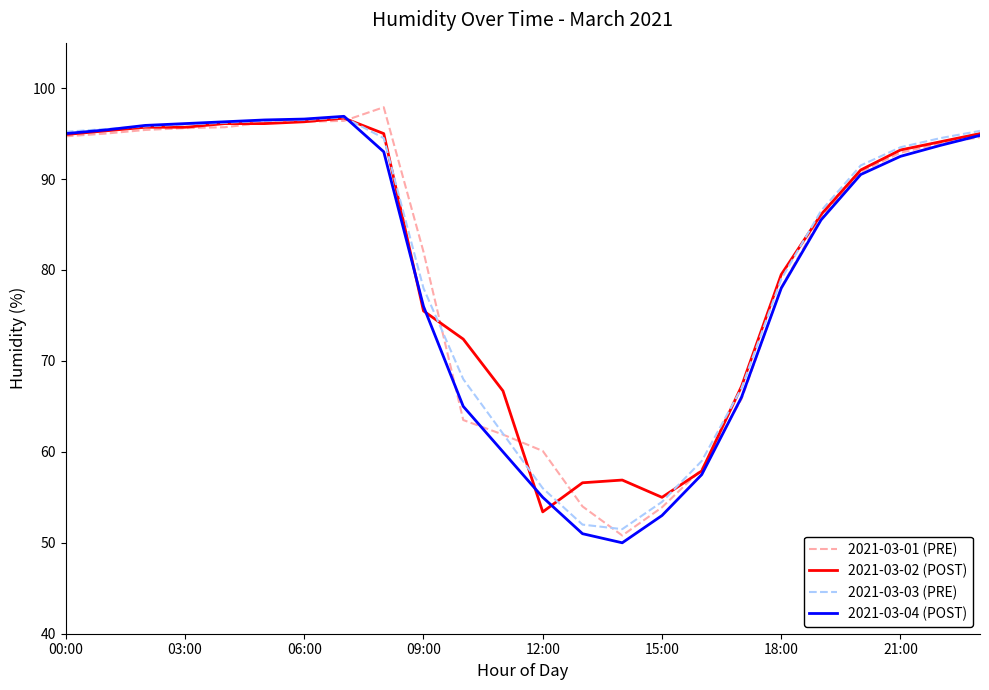

What is the maximum value shown in the chart?

97.9